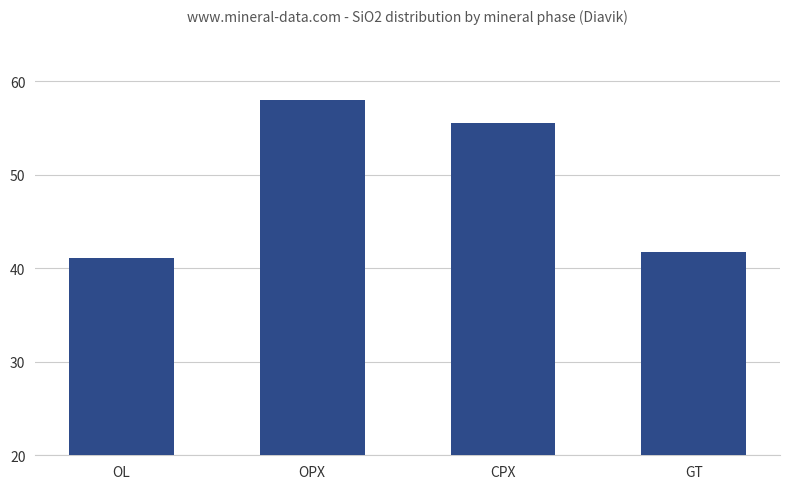

The value at OPX is 104.0. True or false?

False